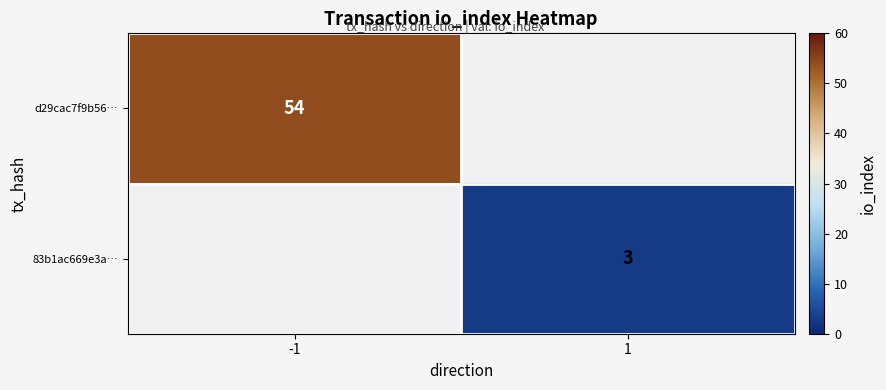

The value of d29cac7f9b56… at -1 is 54. True or false?

True